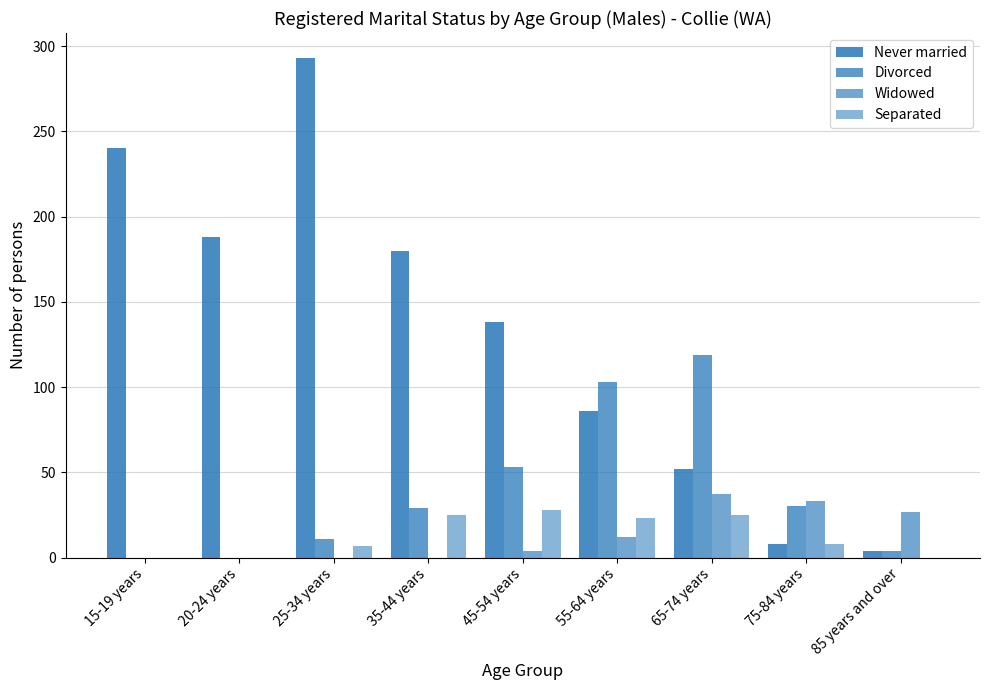

Are the bars horizontal?

No